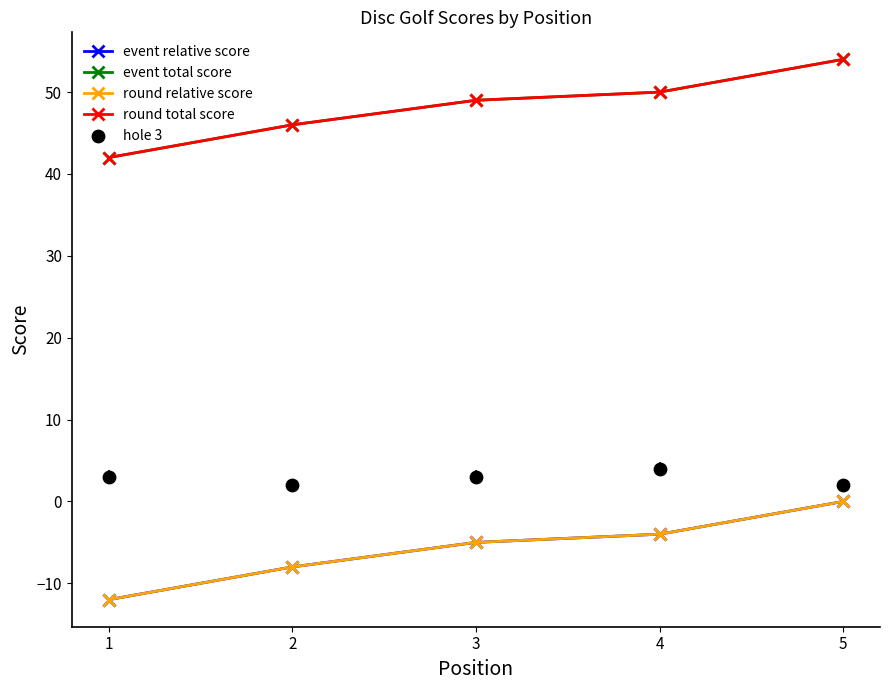

At how many categories does at least one series exceed 22?

5